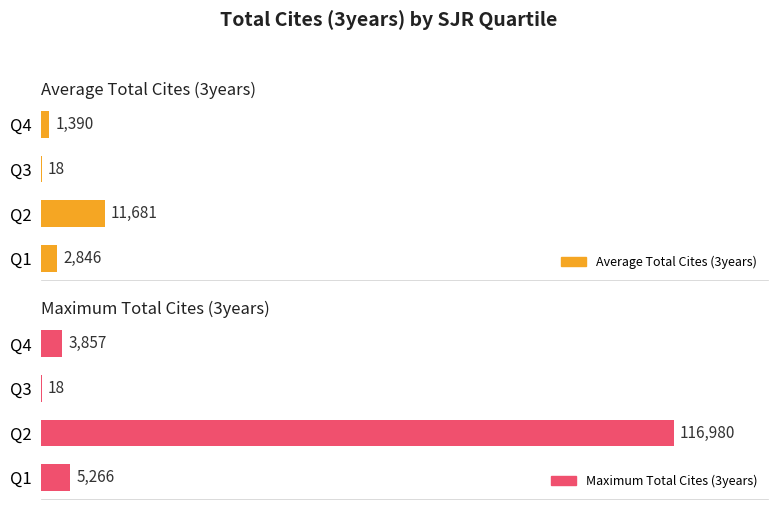

What is the total value across all series at Q1?

8112.0